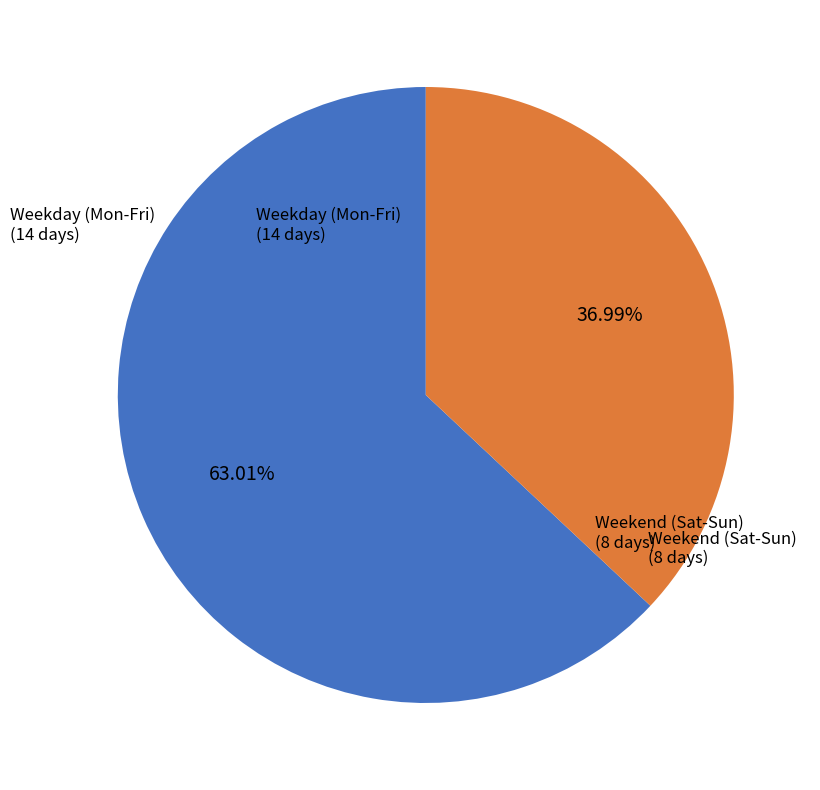

Count the number of slices in the pie.

2